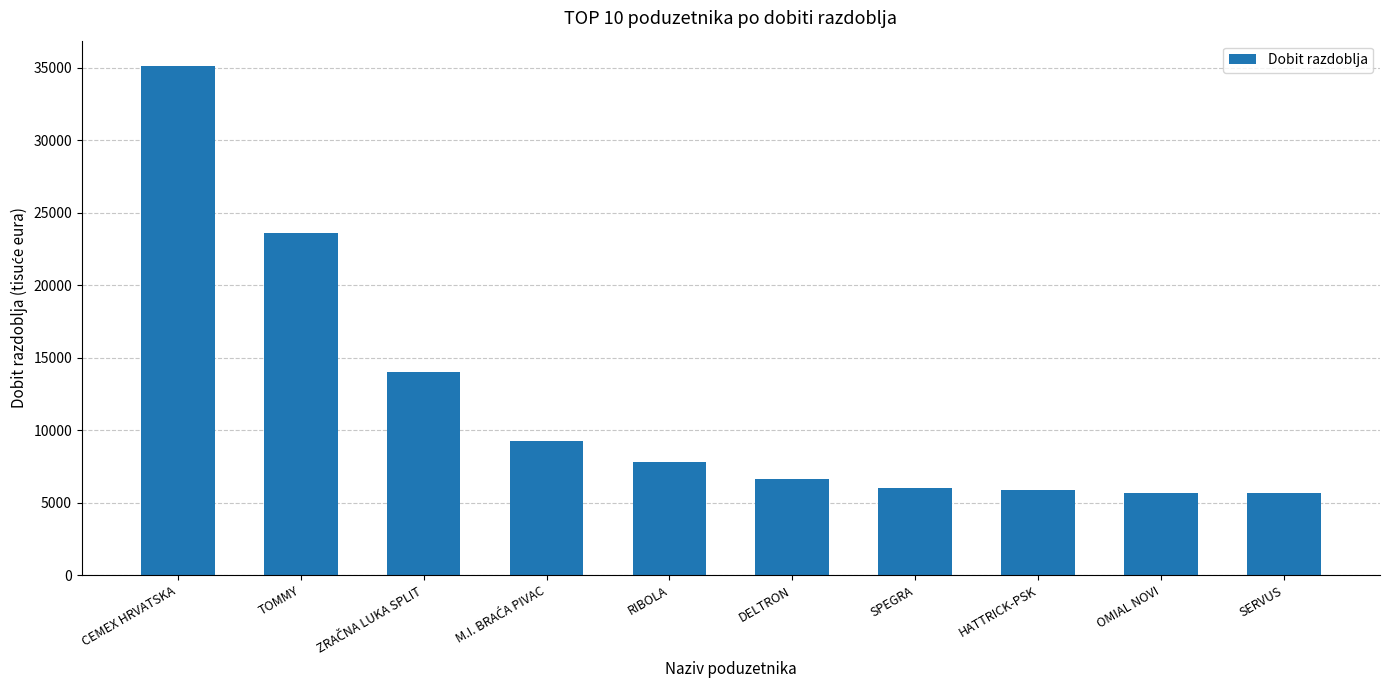

Approximately how many times larger is the value at OMIAL NOVI compared to DELTRON?

0.9